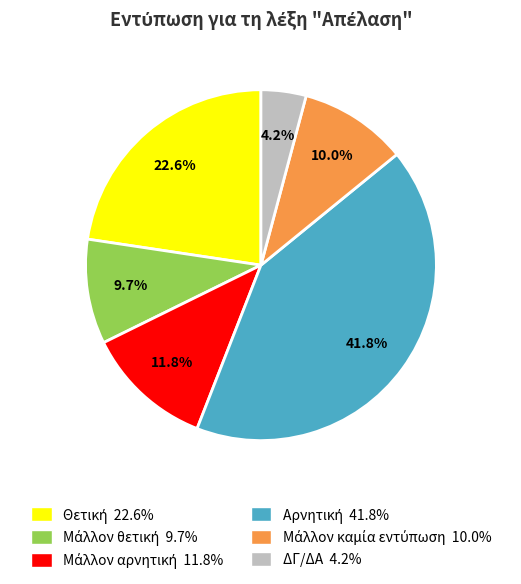

Is there a majority slice in this chart?

No